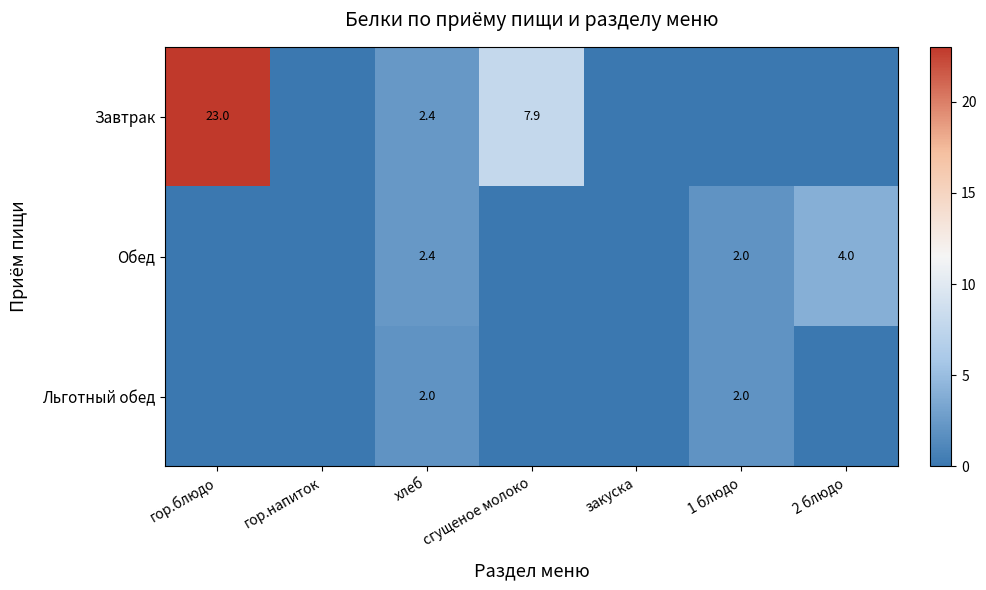

What is the difference between the Обед values at 1 блюдо and 2 блюдо?

2.0